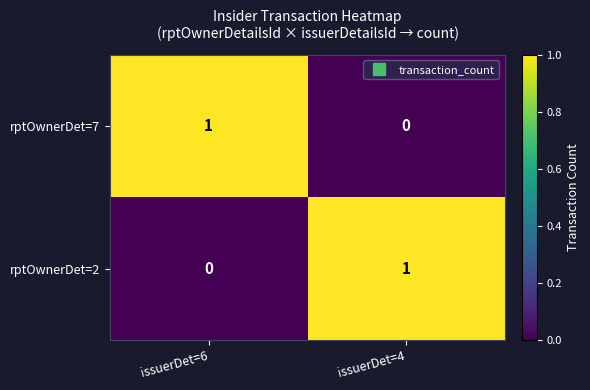

Where is rptOwnerDet=7 nearest to the value 0?

issuerDet=4